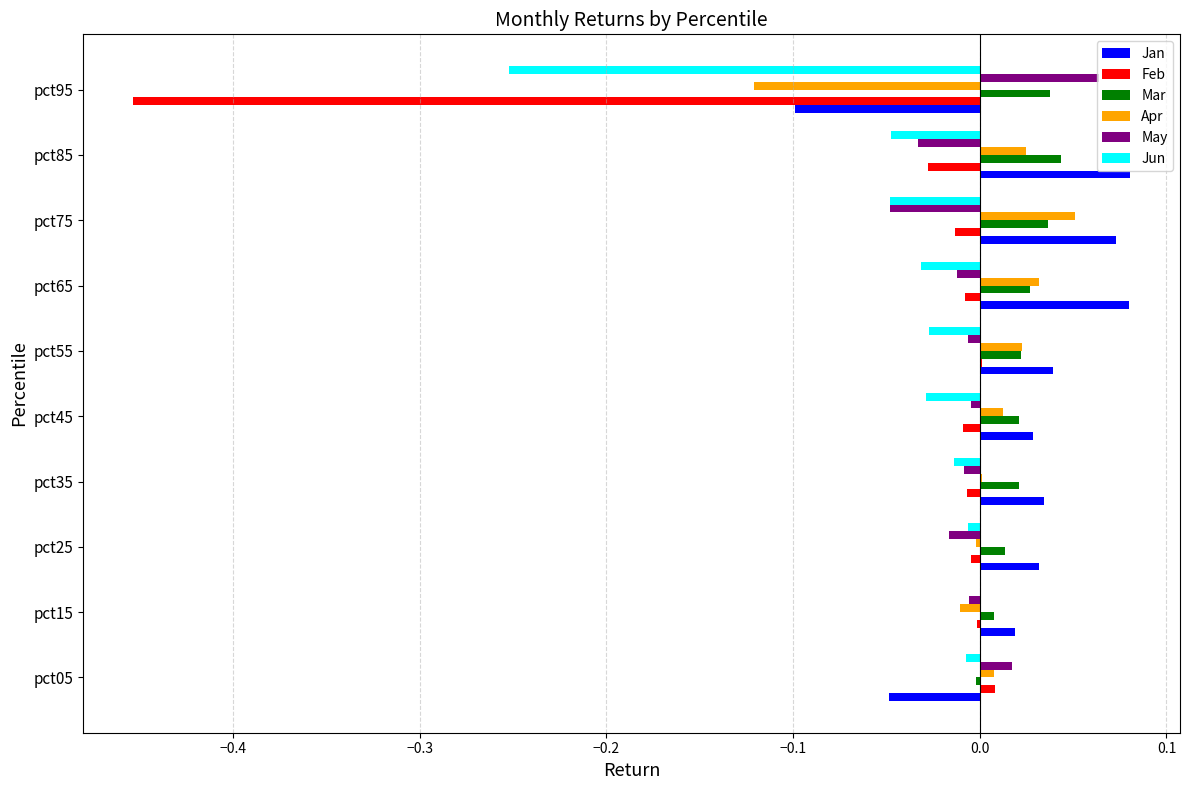

Is it true that Jan equals 0.0 at pct25?

True